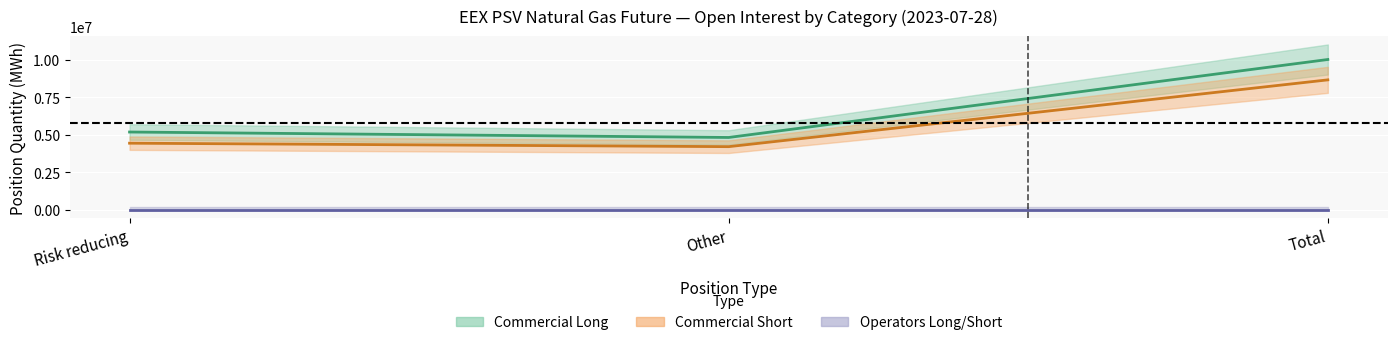

What is the difference between the maximum and minimum values in the Commercial Short series?

4440240.0